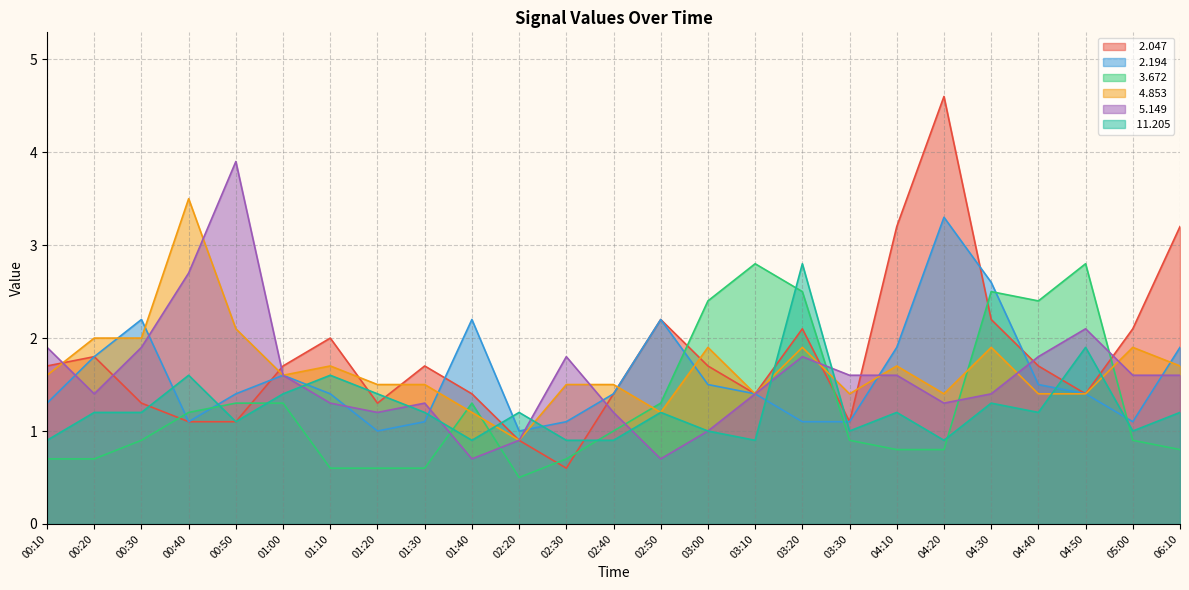

Reading left to right, transcribe all the data shown in this chart.

  2.047: 00:10=1.7	00:20=1.8	00:30=1.3	00:40=1.1	00:50=1.1	01:00=1.7	01:10=2.0	01:20=1.3	01:30=1.7	01:40=1.4	02:20=0.9	02:30=0.6	02:40=1.4	02:50=2.2	03:00=1.7	03:10=1.4	03:20=2.1	03:30=1.1	04:10=3.2	04:20=4.6	04:30=2.2	04:40=1.7	04:50=1.4	05:00=2.1	06:10=3.2
  2.194: 00:10=1.3	00:20=1.8	00:30=2.2	00:40=1.1	00:50=1.4	01:00=1.6	01:10=1.4	01:20=1.0	01:30=1.1	01:40=2.2	02:20=1.0	02:30=1.1	02:40=1.4	02:50=2.2	03:00=1.5	03:10=1.4	03:20=1.1	03:30=1.1	04:10=1.9	04:20=3.3	04:30=2.6	04:40=1.5	04:50=1.4	05:00=1.1	06:10=1.9
  3.672: 00:10=0.7	00:20=0.7	00:30=0.9	00:40=1.2	00:50=1.3	01:00=1.3	01:10=0.6	01:20=0.6	01:30=0.6	01:40=1.3	02:20=0.5	02:30=0.7	02:40=1.0	02:50=1.3	03:00=2.4	03:10=2.8	03:20=2.5	03:30=0.9	04:10=0.8	04:20=0.8	04:30=2.5	04:40=2.4	04:50=2.8	05:00=0.9	06:10=0.8
  4.853: 00:10=1.6	00:20=2.0	00:30=2.0	00:40=3.5	00:50=2.1	01:00=1.6	01:10=1.7	01:20=1.5	01:30=1.5	01:40=1.2	02:20=0.9	02:30=1.5	02:40=1.5	02:50=1.2	03:00=1.9	03:10=1.4	03:20=1.9	03:30=1.4	04:10=1.7	04:20=1.4	04:30=1.9	04:40=1.4	04:50=1.4	05:00=1.9	06:10=1.7
  5.149: 00:10=1.9	00:20=1.4	00:30=1.9	00:40=2.7	00:50=3.9	01:00=1.6	01:10=1.3	01:20=1.2	01:30=1.3	01:40=0.7	02:20=0.9	02:30=1.8	02:40=1.2	02:50=0.7	03:00=1.0	03:10=1.4	03:20=1.8	03:30=1.6	04:10=1.6	04:20=1.3	04:30=1.4	04:40=1.8	04:50=2.1	05:00=1.6	06:10=1.6
 11.205: 00:10=0.9	00:20=1.2	00:30=1.2	00:40=1.6	00:50=1.1	01:00=1.4	01:10=1.6	01:20=1.4	01:30=1.2	01:40=0.9	02:20=1.2	02:30=0.9	02:40=0.9	02:50=1.2	03:00=1.0	03:10=0.9	03:20=2.8	03:30=1.0	04:10=1.2	04:20=0.9	04:30=1.3	04:40=1.2	04:50=1.9	05:00=1.0	06:10=1.2